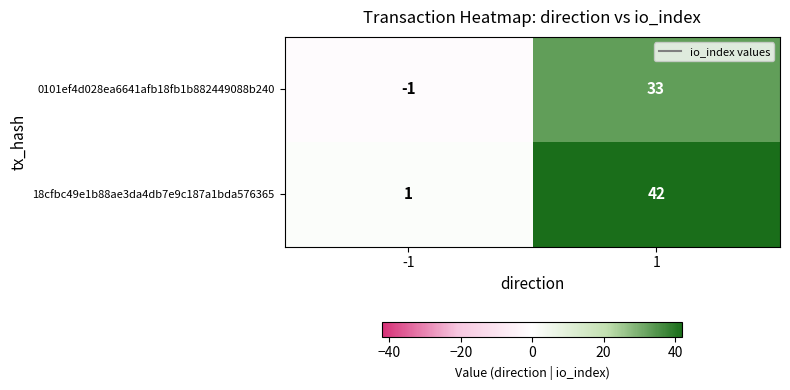

The 0101ef4d028ea6641afb18fb1b882449088b240 series shows 33 at 1. True or false?

True